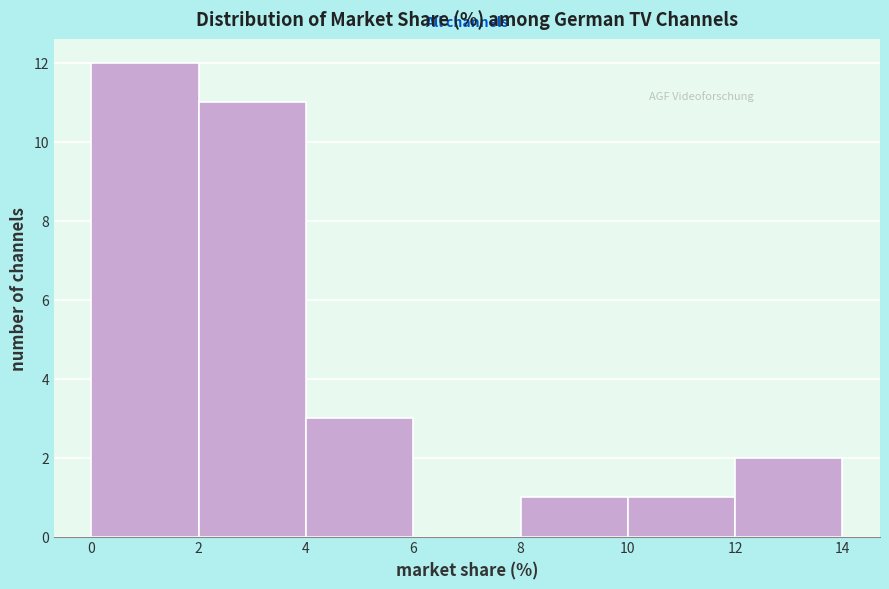

How tall is the bar that spans 2 to 4 on the x-axis? The values are not printed on the chart, so give them approximately, as read against the axis.

11